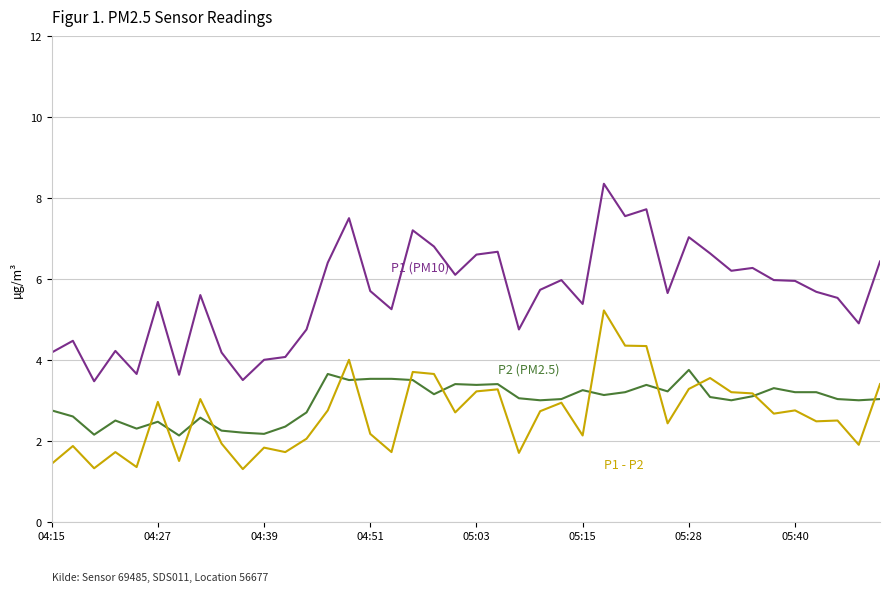

What is the smallest value displayed?

1.3